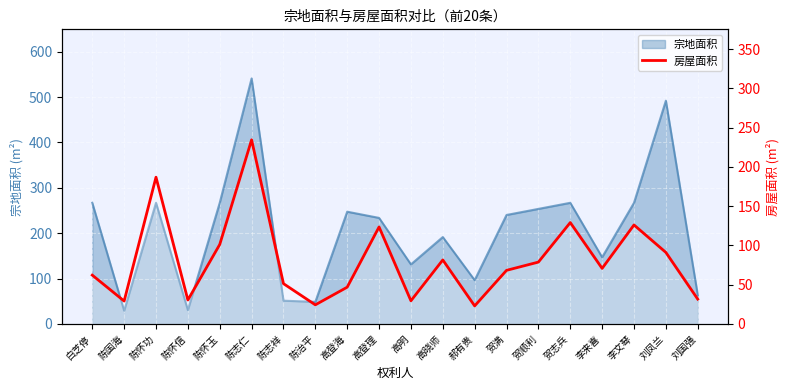

What is the sum of all values?

1620.5